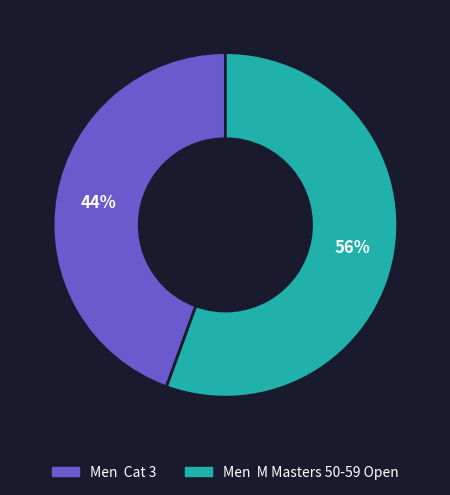

Is it true that Men M Masters 50-59 Open is 56% of the pie?

True